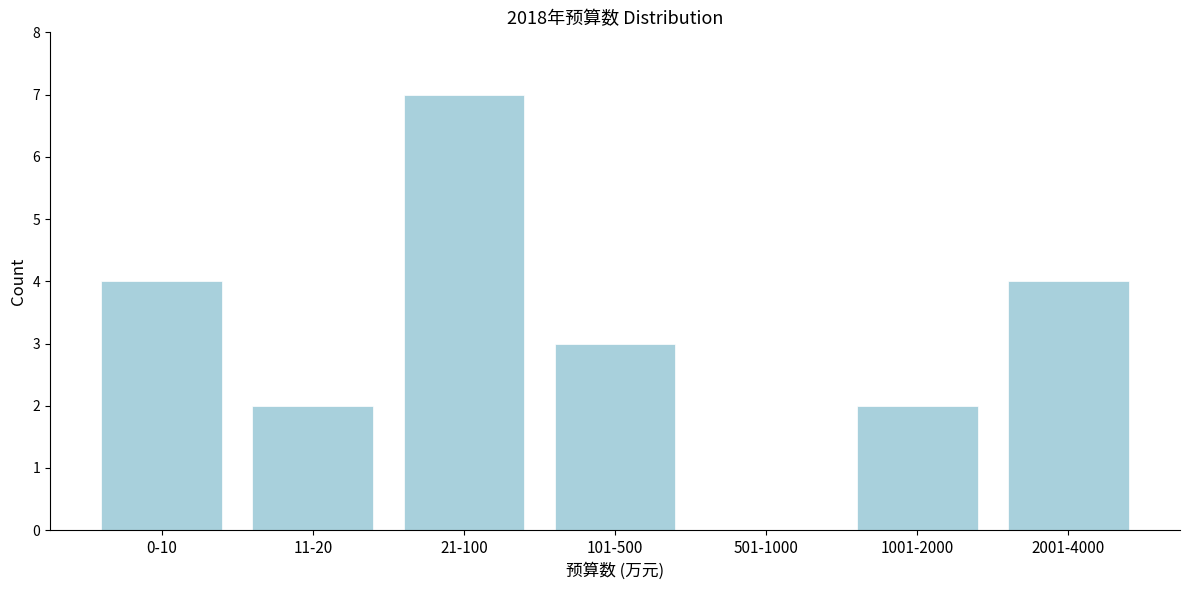

Reading right to left, transcribe all the data shown in this chart.

2001-4000=4	1001-2000=2	501-1000=0	101-500=3	21-100=7	11-20=2	0-10=4